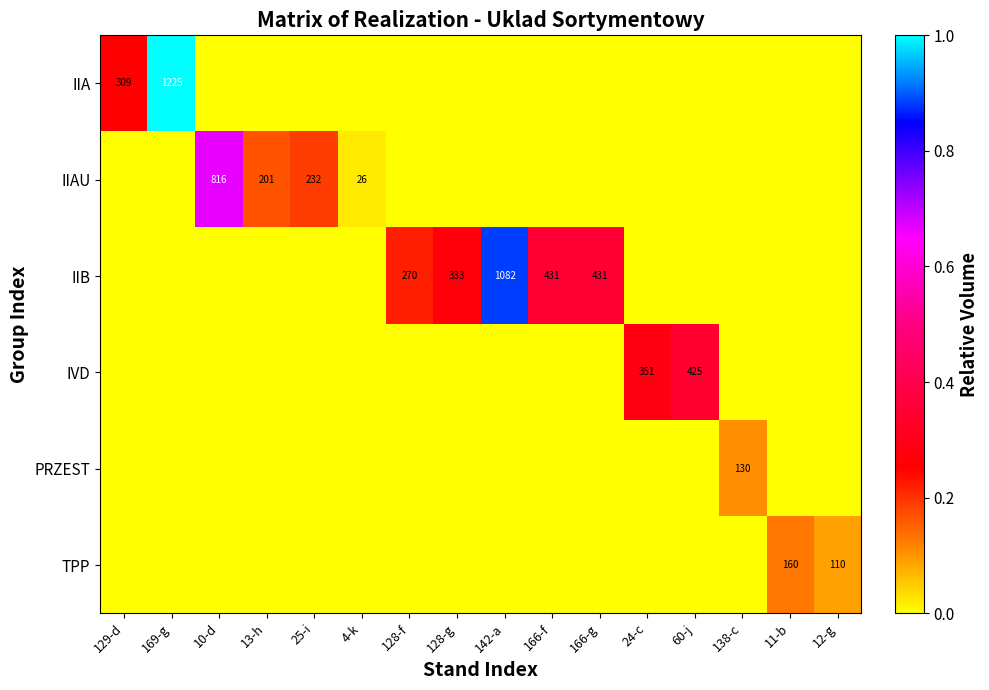

Which series changed the most between 60-j and 11-b?

IVD